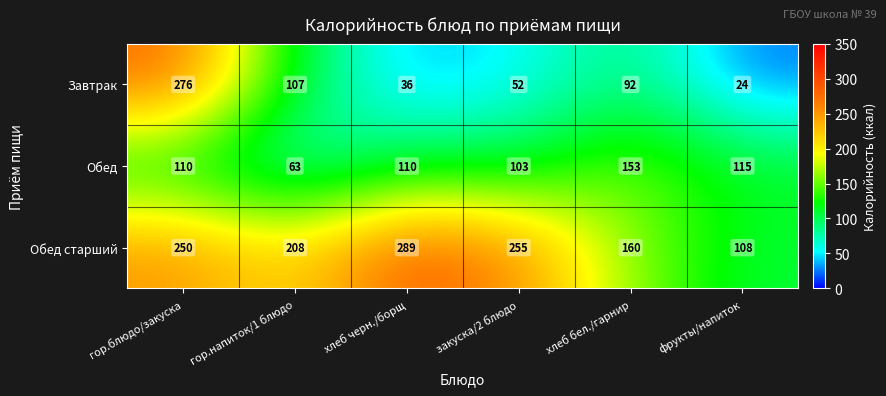

Reading left to right, what are all the values shown in this chart?

Завтрак: гор.блюдо/закуска=276	гор.напиток/1 блюдо=107	хлеб черн./борщ=36	закуска/2 блюдо=52	хлеб бел./гарнир=92	фрукты/напиток=24
Обед: гор.блюдо/закуска=110	гор.напиток/1 блюдо=63	хлеб черн./борщ=110	закуска/2 блюдо=103	хлеб бел./гарнир=153	фрукты/напиток=115
Обед старший: гор.блюдо/закуска=250	гор.напиток/1 блюдо=208	хлеб черн./борщ=289	закуска/2 блюдо=255	хлеб бел./гарнир=160	фрукты/напиток=108